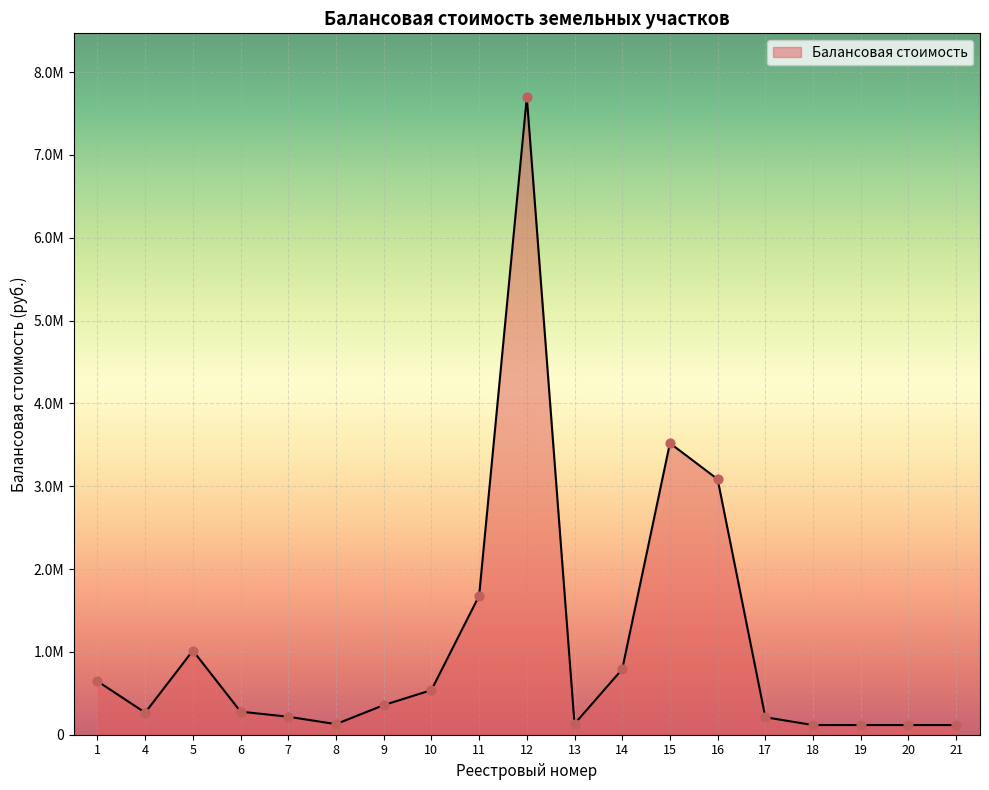

What is the change in value from 10 to 11?

+1139879.1